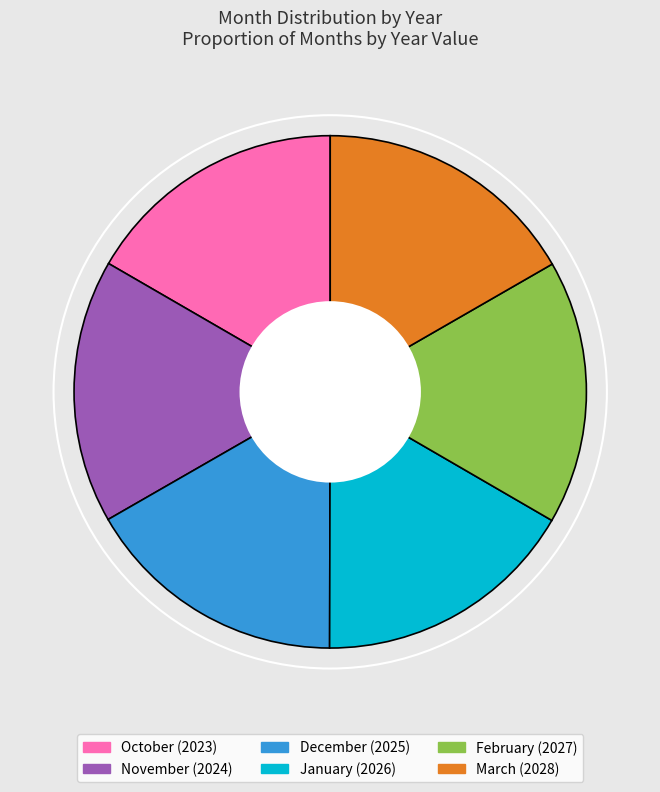

Is there any slice that represents more than half of the pie?

No